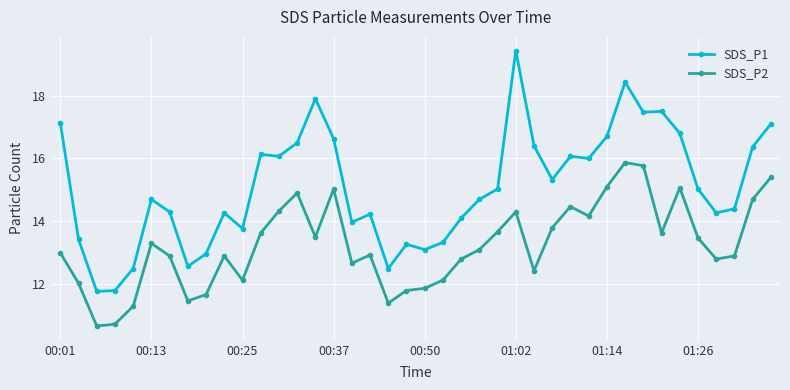

What is the maximum value shown in the chart?

19.4